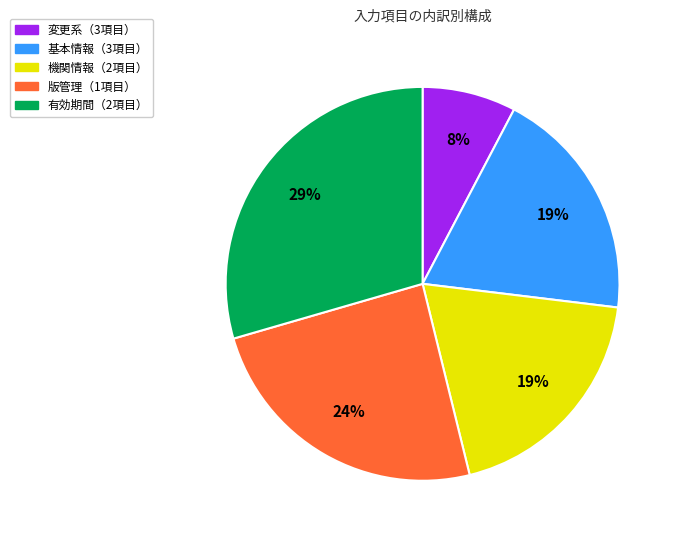

To the nearest percent, what is the average slice percentage?

20%